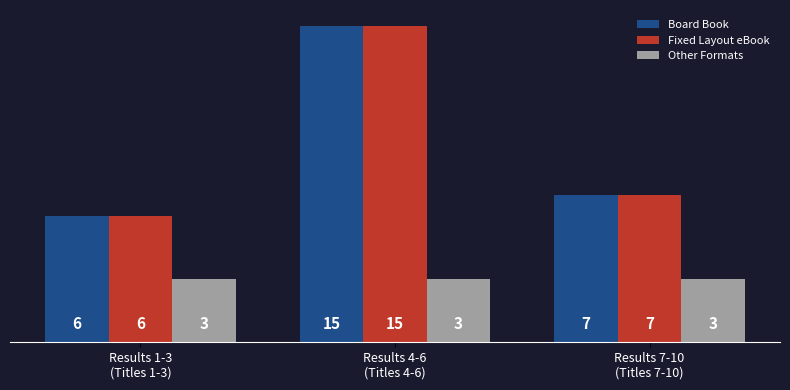

What is the sum of all Fixed Layout eBook values?

28